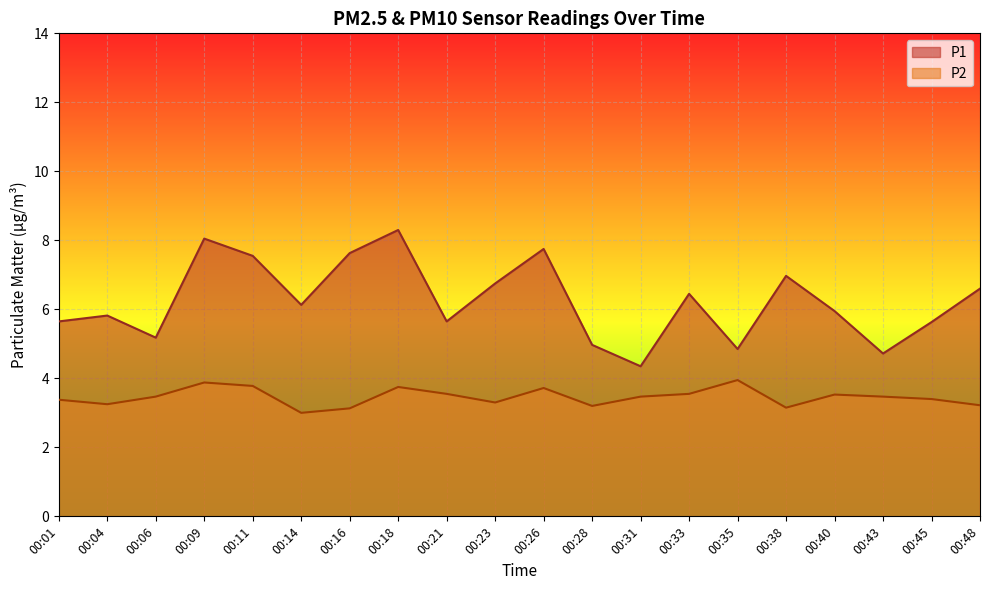

In P1, how many points are higher than both neighbors (excluding endpoints)?

6